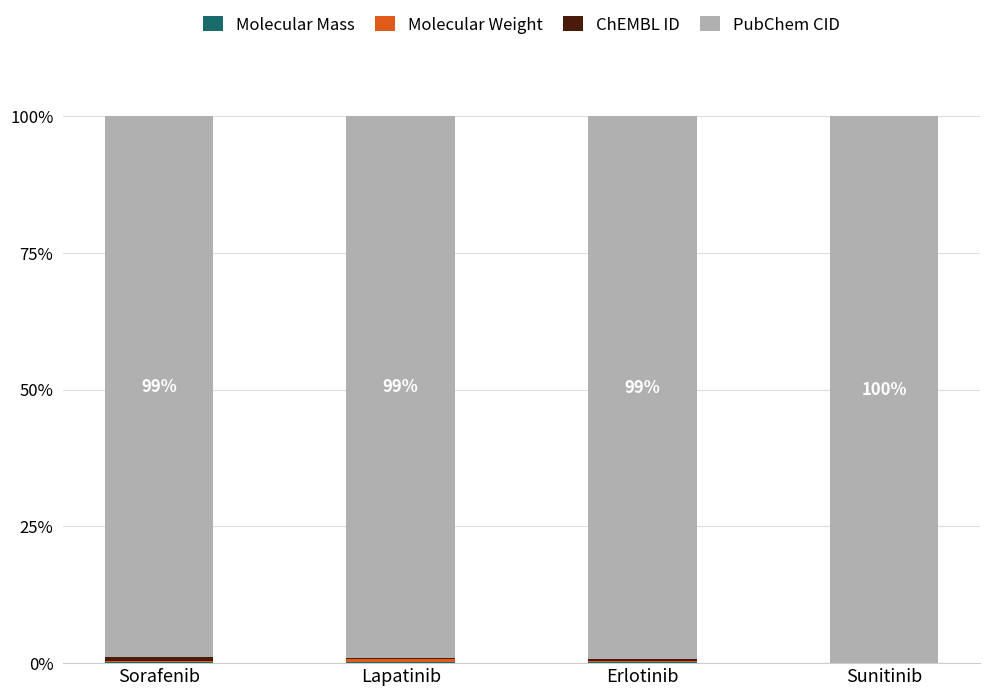

Which series has the largest total across all categories?

PubChem CID